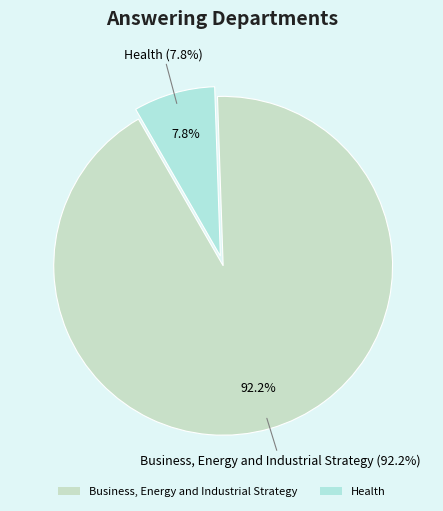

Combined, what portion of the pie is Business, Energy and Industrial Strategy and Health?

100.0%